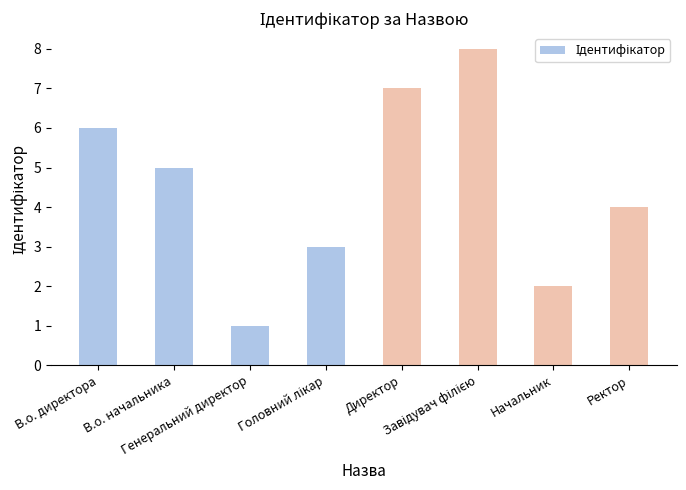

What is the difference between the second highest and minimum values?

6